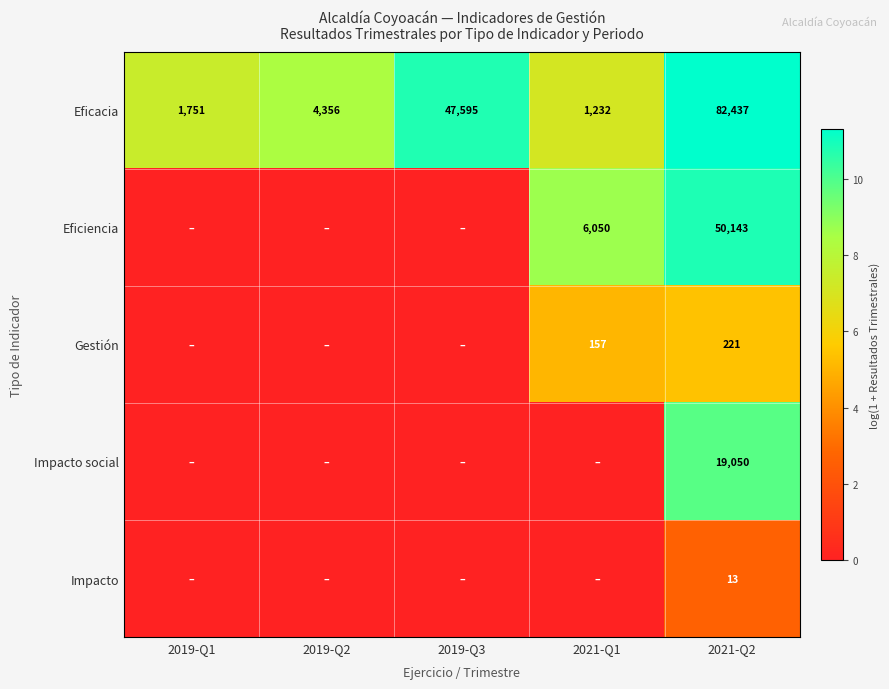

At how many categories does at least one series exceed 7?

5